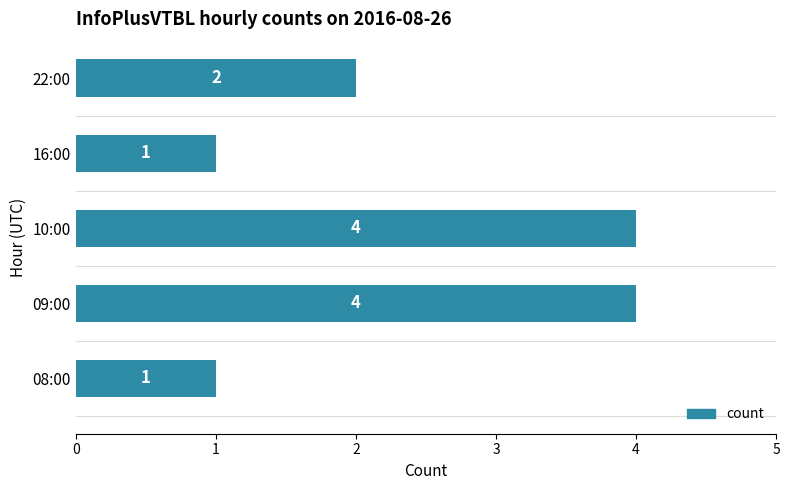

How many values are between 1 and 4?

5